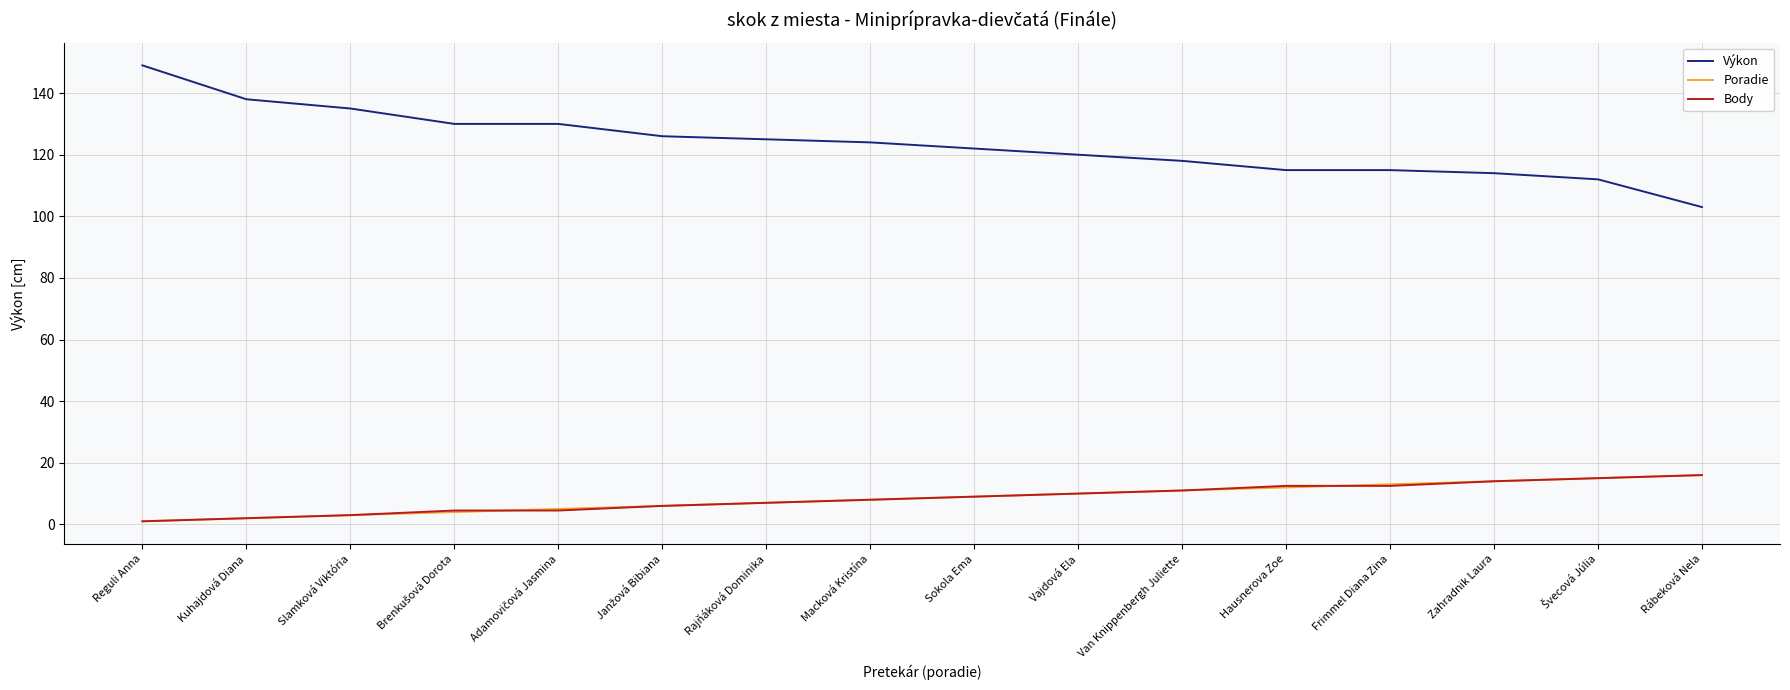

The value of Poradie at Van Knippenbergh Juliette is 11.0. True or false?

True